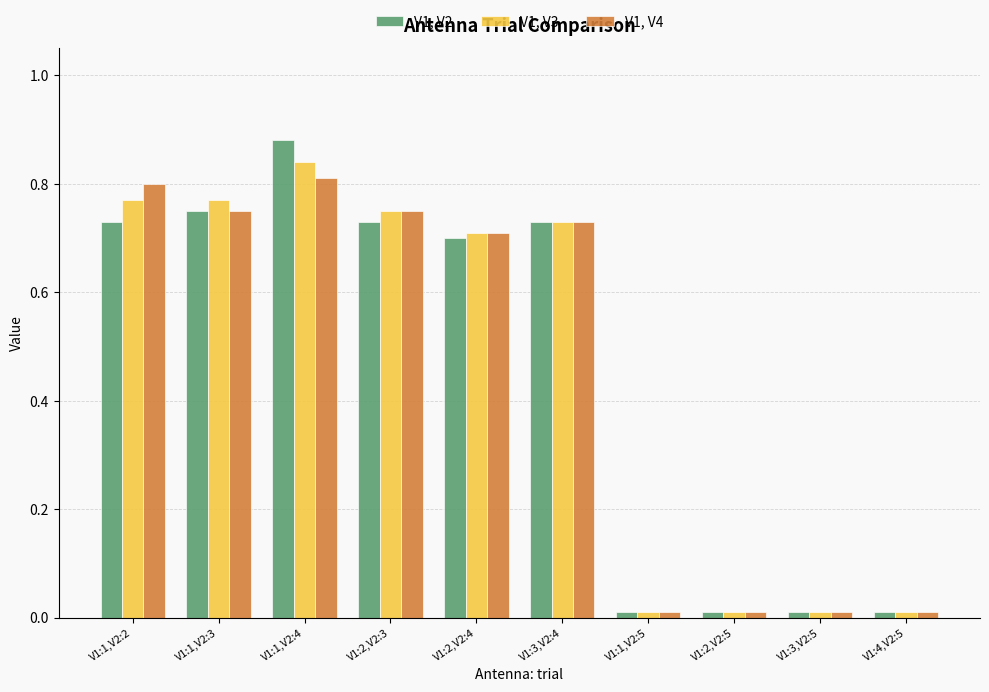

What is the label of the 2nd bar from the left?

V1:1,V2:3